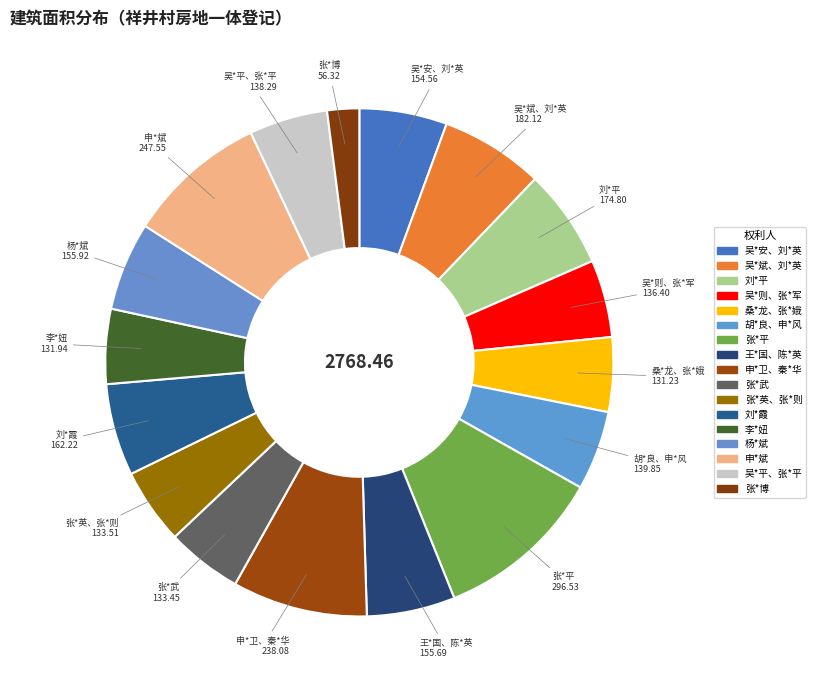

Count the number of slices in the pie.

17